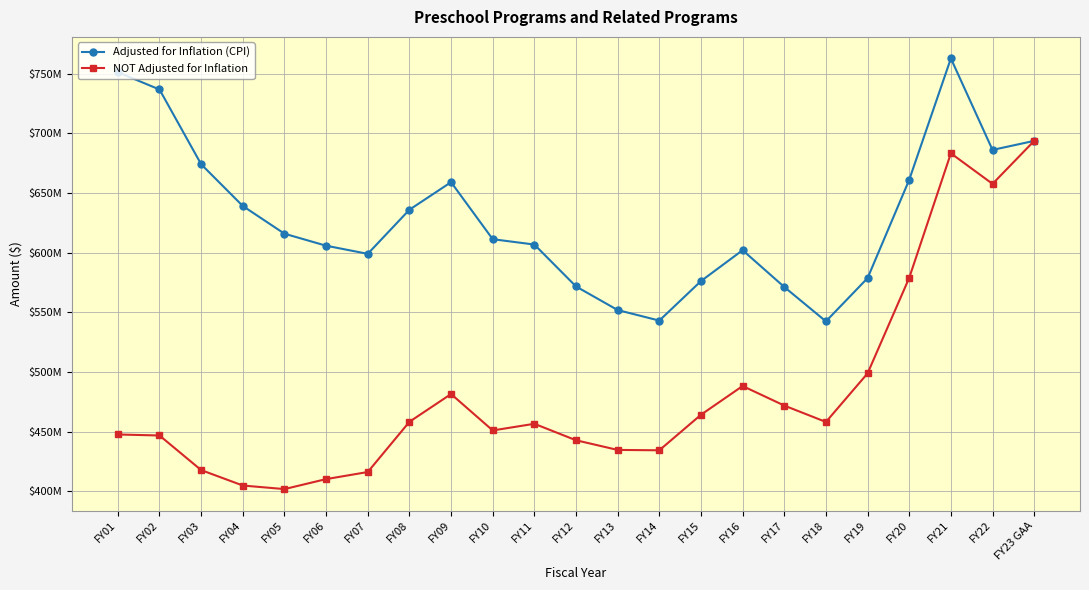

What are all the series names shown in the legend?

Adjusted for Inflation (CPI), NOT Adjusted for Inflation